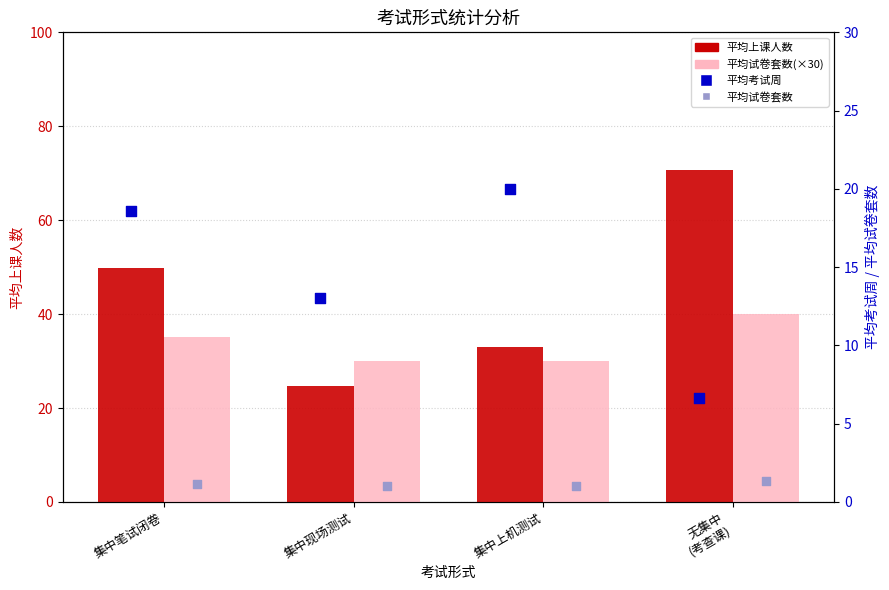

At how many categories does at least one series exceed 3?

4